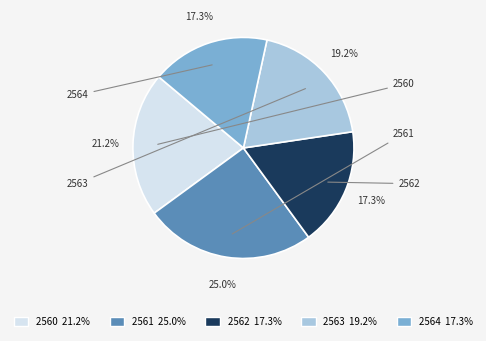

Is there any slice that represents more than half of the pie?

No